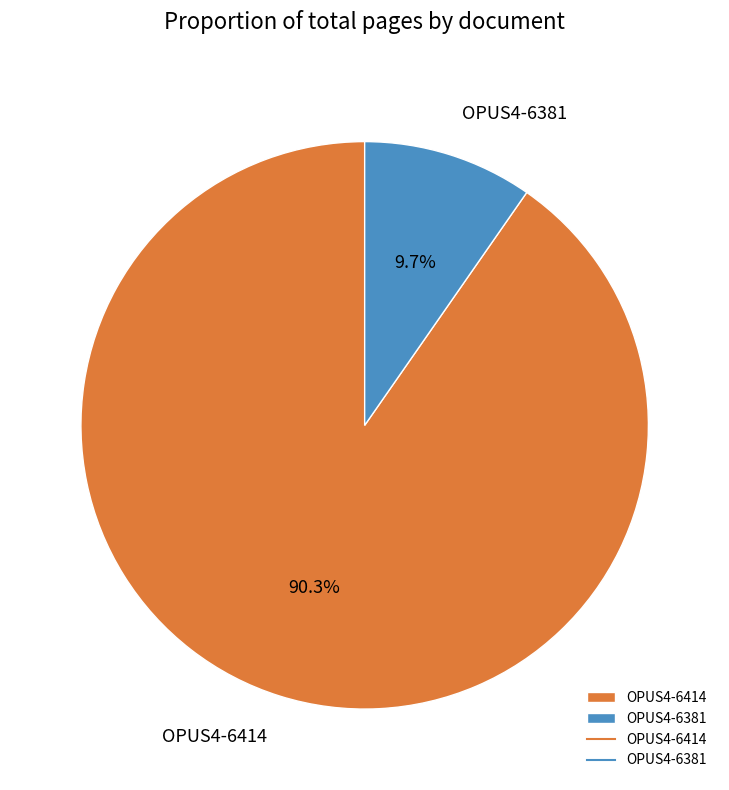

Approximately how many times larger is the value at OPUS4-6414 compared to OPUS4-6381?

9.3